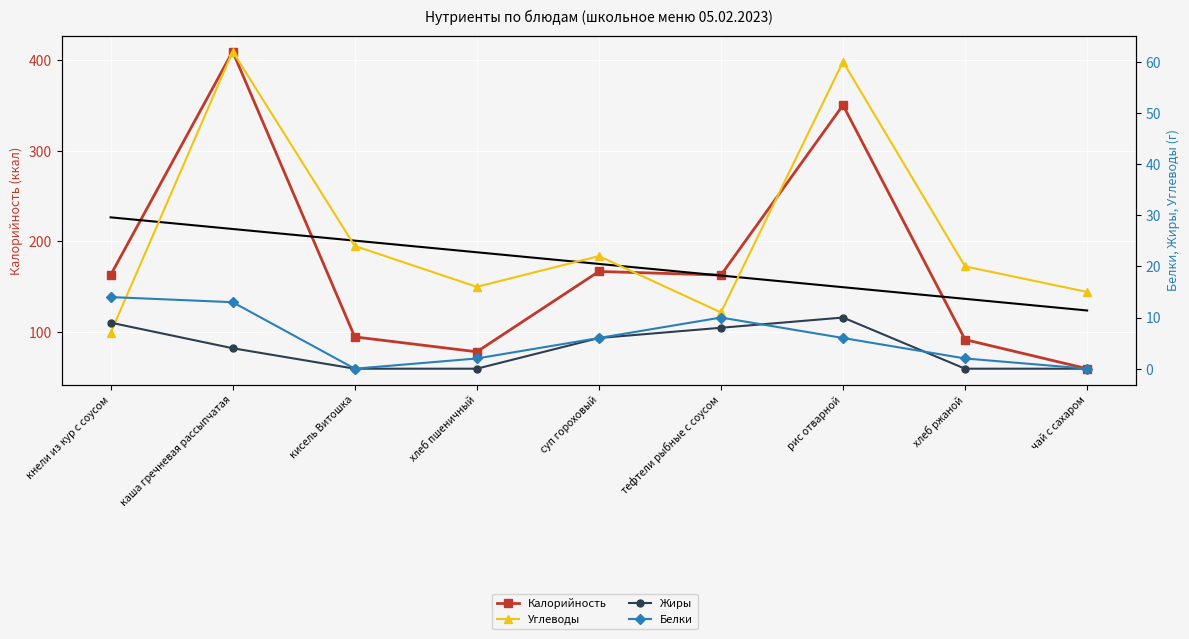

What is the difference between the highest and lowest values at кисель Витошка?

95.0